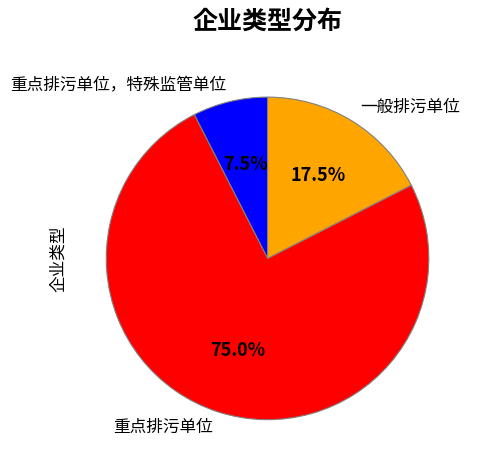

Between 一般排污单位 and 重点排污单位，特殊监管单位, which is larger?

一般排污单位